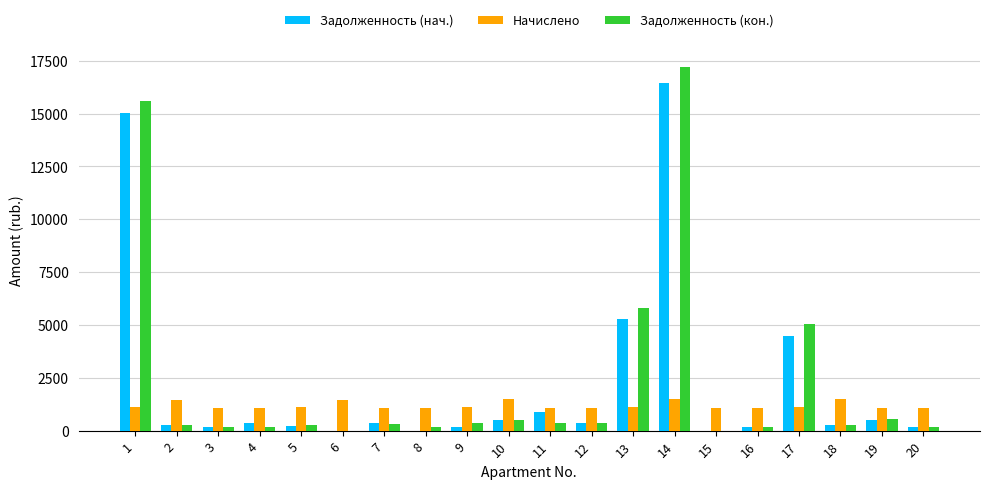

Where is Задолженность (нач.) nearest to the value 8231?

13